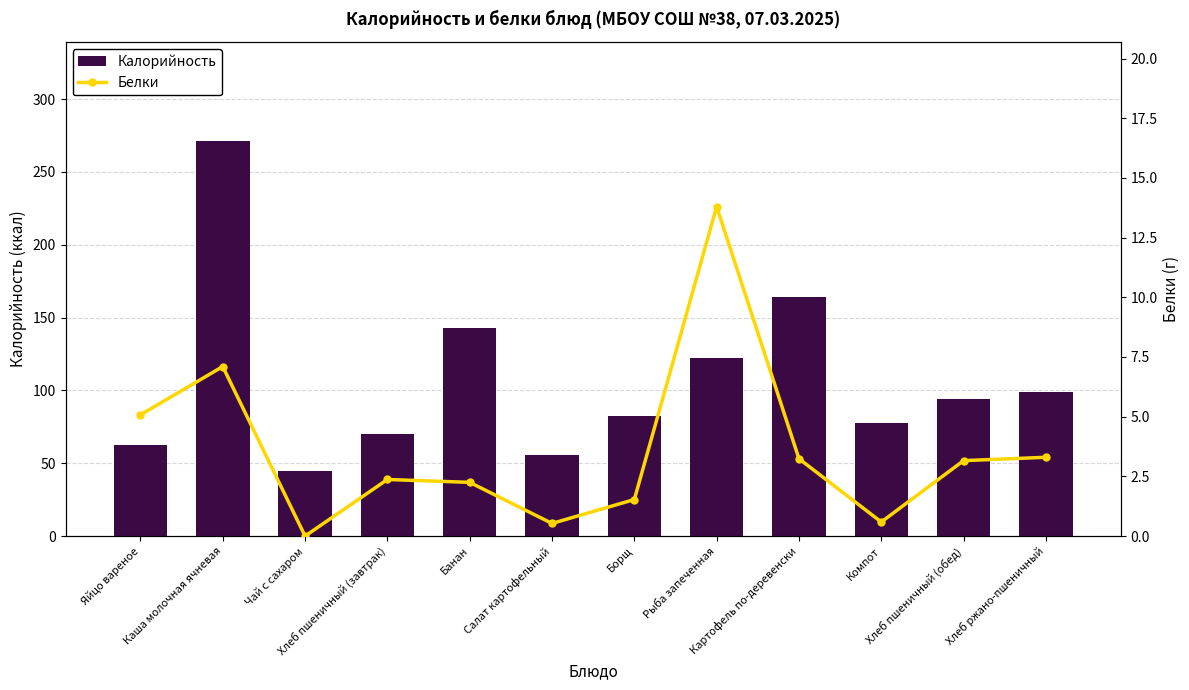

At how many categories does at least one series exceed 21?

12